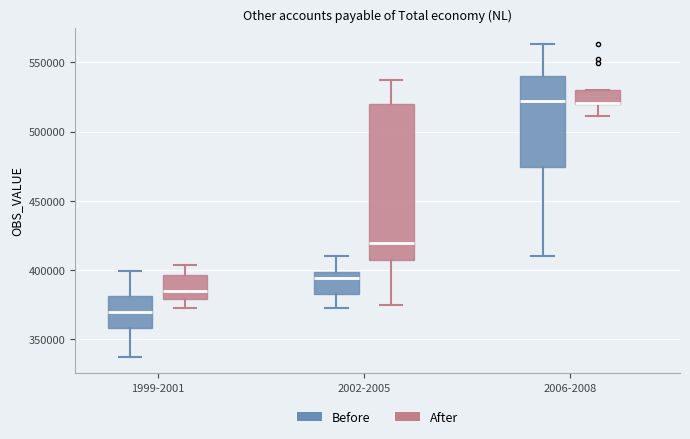

Reading left to right, transcribe this box plot: for each box, give where its median line is, the range the box spans, and where its two whiskers end, as read against the y-axis. The values are not printed on the chart, so give them approximately, as read against the axis.

1999-2001 (Before): median 370000, box 360000 to 380000, whiskers 335000 to 400000
1999-2001 (After): median 385000, box 380000 to 395000, whiskers 375000 to 405000
2002-2005 (Before): median 395000, box 380000 to 400000, whiskers 375000 to 410000
2002-2005 (After): median 420000, box 405000 to 520000, whiskers 375000 to 535000
2006-2008 (Before): median 520000, box 475000 to 540000, whiskers 410000 to 565000
2006-2008 (After): median 520000 (drawn on the box's lower edge), box 520000 to 530000, whiskers 510000 to 530000